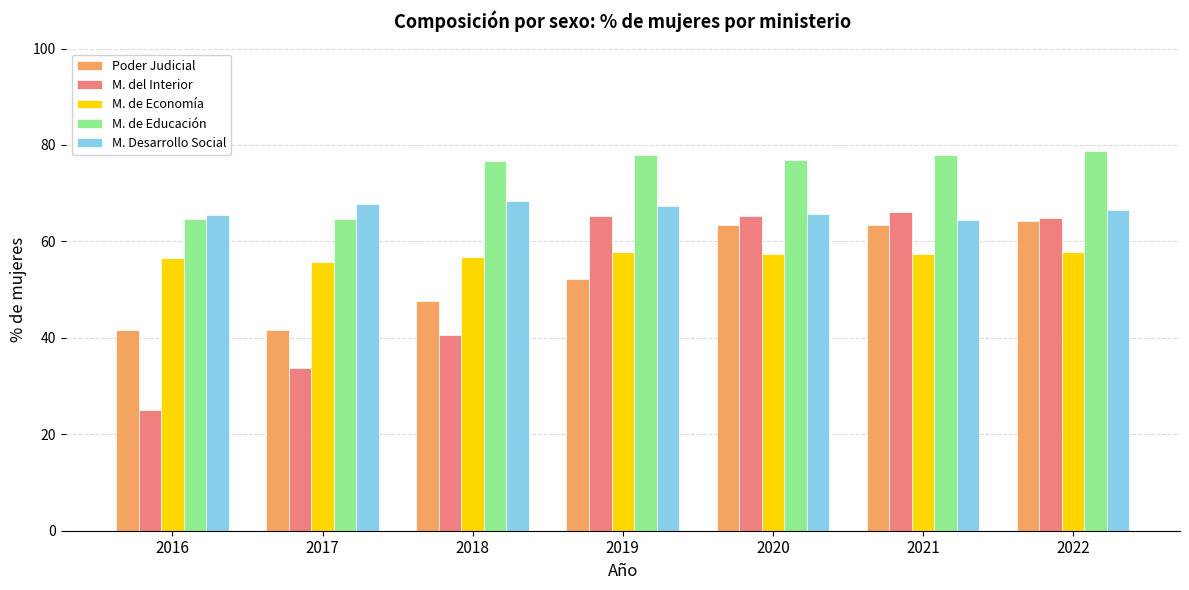

The value of M. de Educación at 2021 is 131.7. True or false?

False